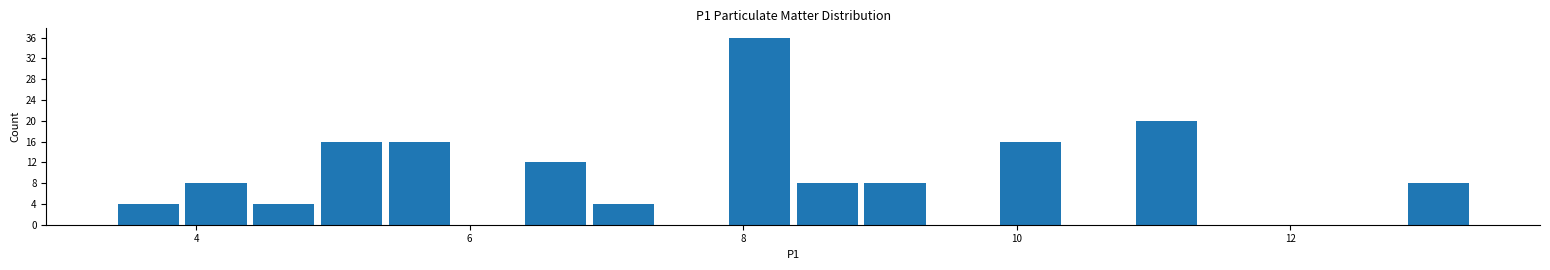

Around what value on the x-axis is the tallest bar? Give the approximate position of its centre, as read against the axis.

8.2